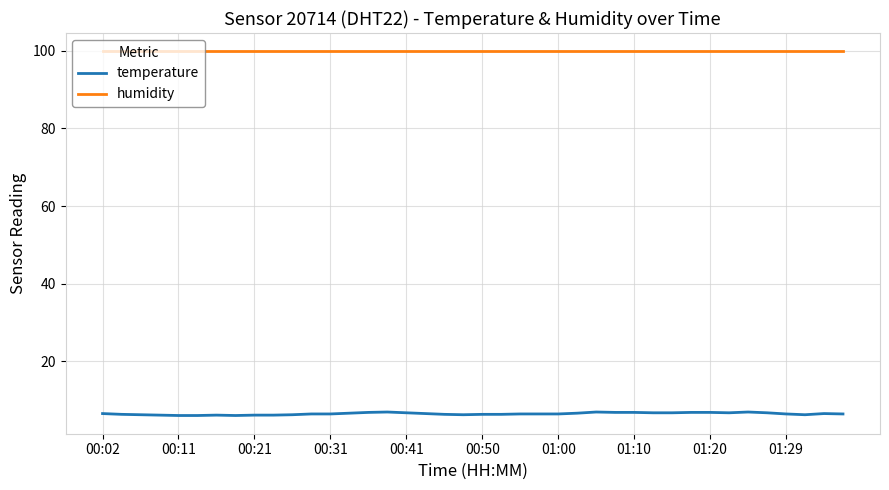

What is the sum of all humidity values?

3996.0